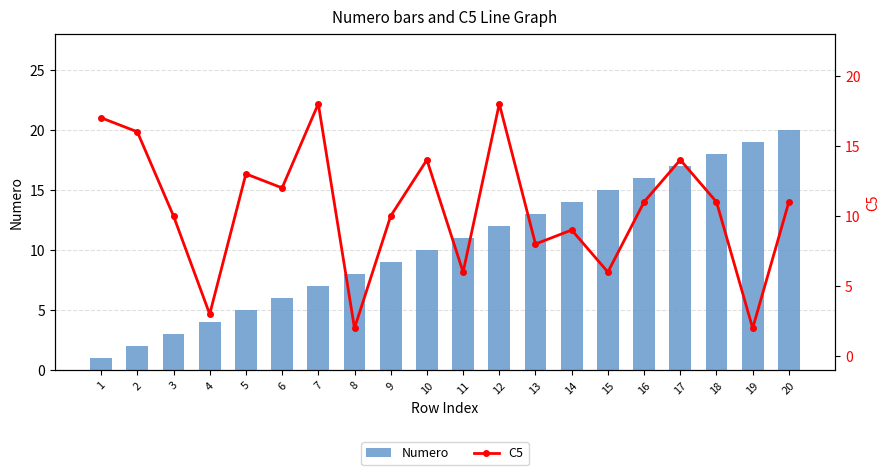

Are the bars horizontal?

No